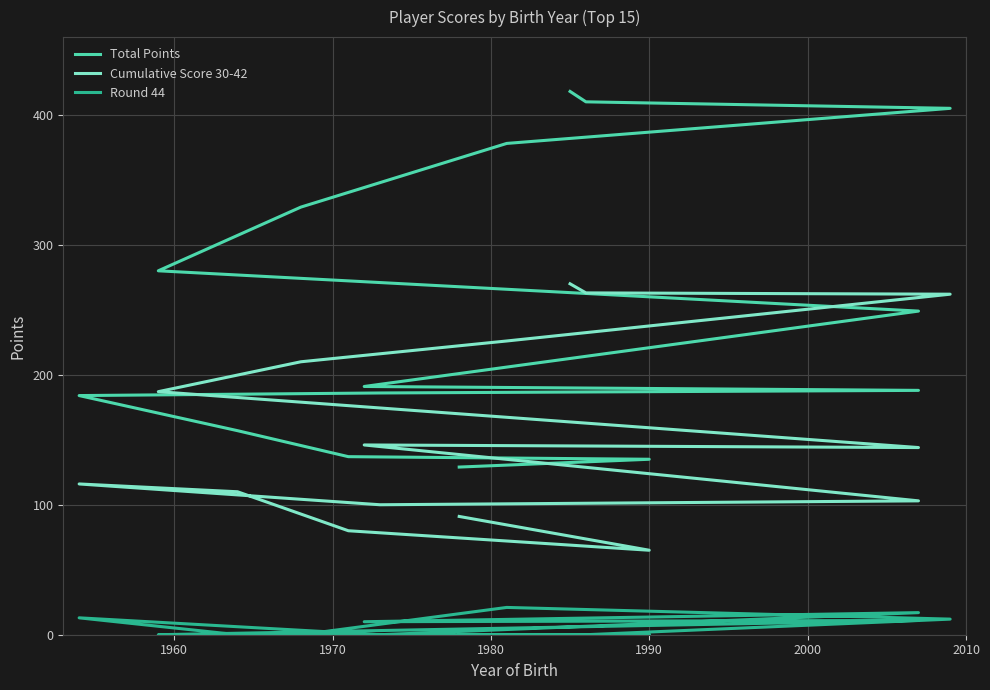

Reading right to left, extract all data points from this chart.

Total Points: 129	135	137	157	184	186	188	191	249	280	329	378	405	410	418
Cumulative Score 30-42: 91	65	80	110	116	100	103	146	144	187	210	226	262	263	270
Round 44: 0	0	0	0	13	0	17	10	11	0	0	21	12	0	0